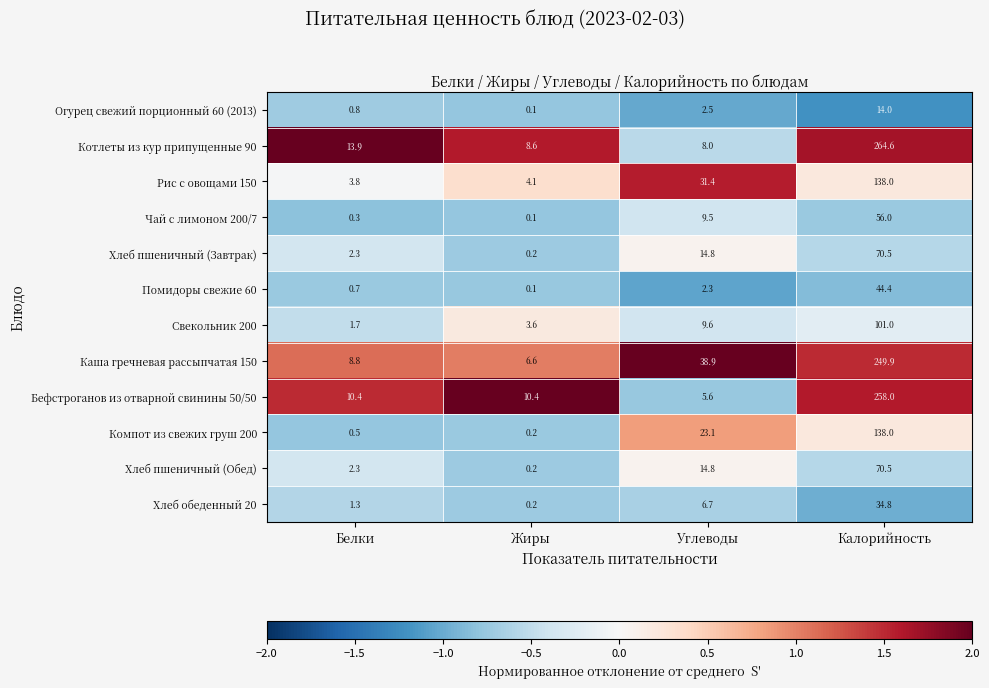

What is the spread (max minus min) of values at Калорийность?

250.6